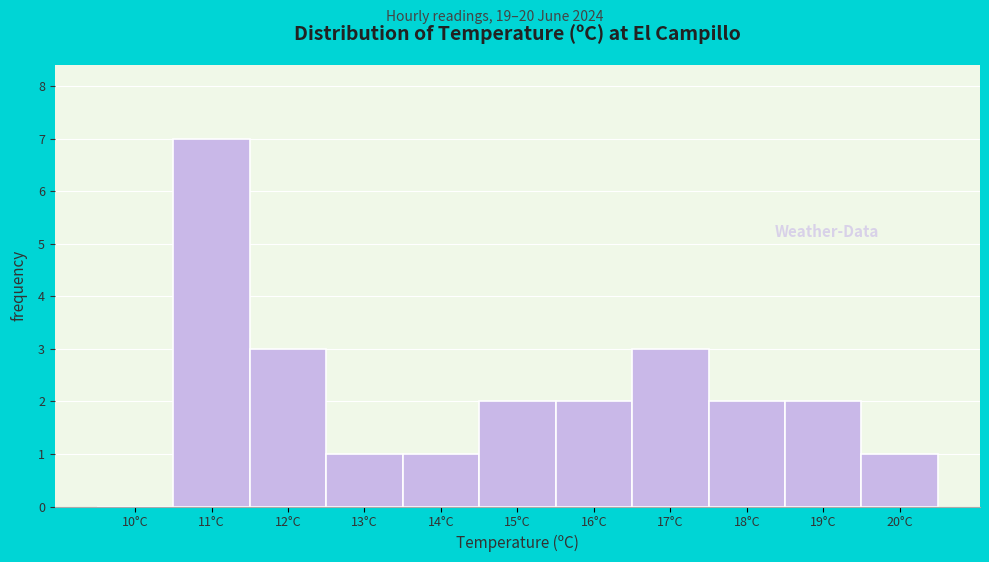

Reading left to right, list every bar in this chart as the range it spans on the x-axis followed by its height. The values are not printed on the chart, so give them approximately, as read against the axis.

9.5 to 10.5: 0
10.5 to 11.5: 7
11.5 to 12.5: 3
12.5 to 13.5: 1
13.5 to 14.5: 1
14.5 to 15.5: 2
15.5 to 16.5: 2
16.5 to 17.5: 3
17.5 to 18.5: 2
18.5 to 19.5: 2
19.5 to 20.5: 1